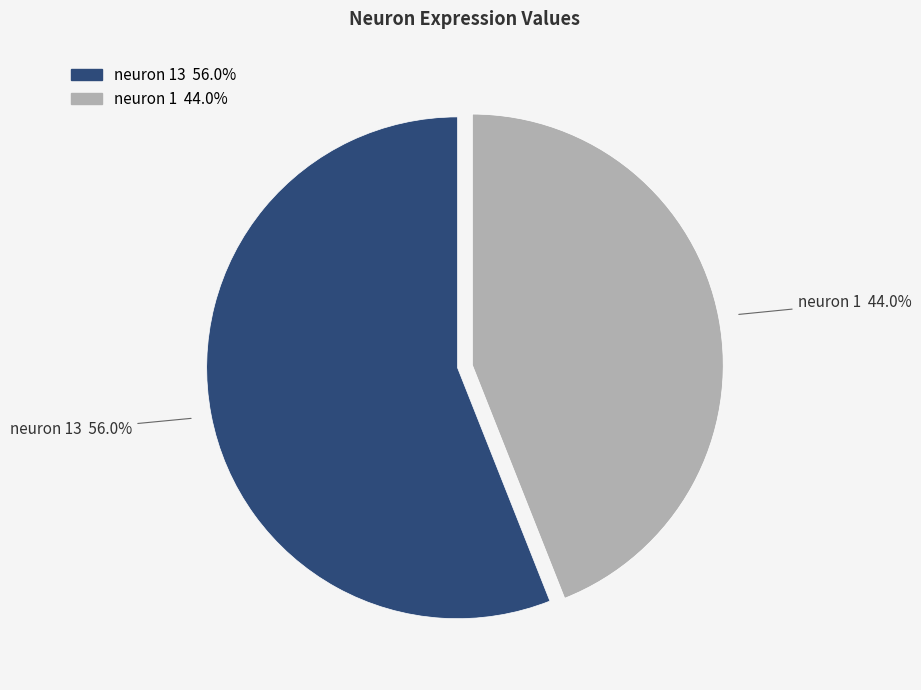

What portion of the pie excludes neuron 1?

56.0%